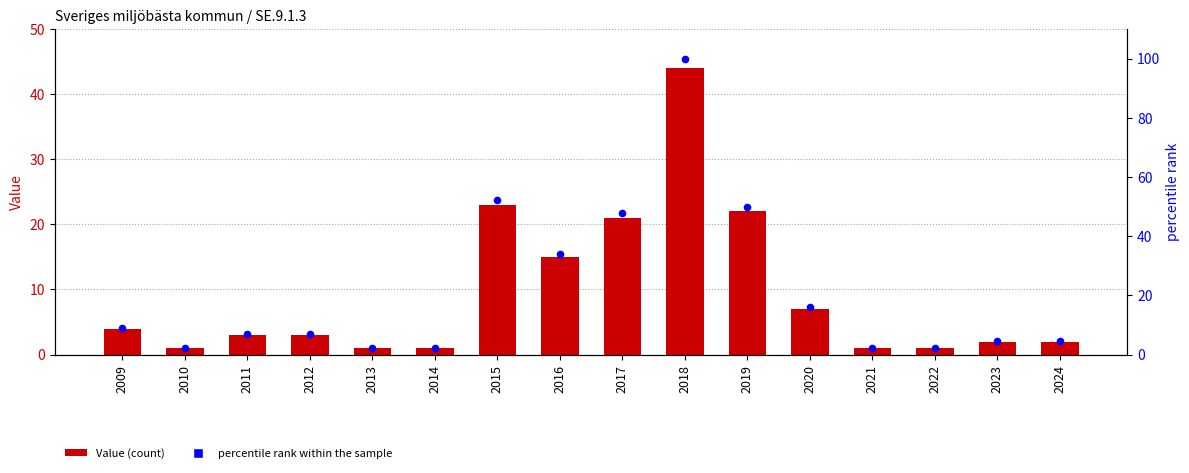

At which category is the sum across all series the highest?

2018